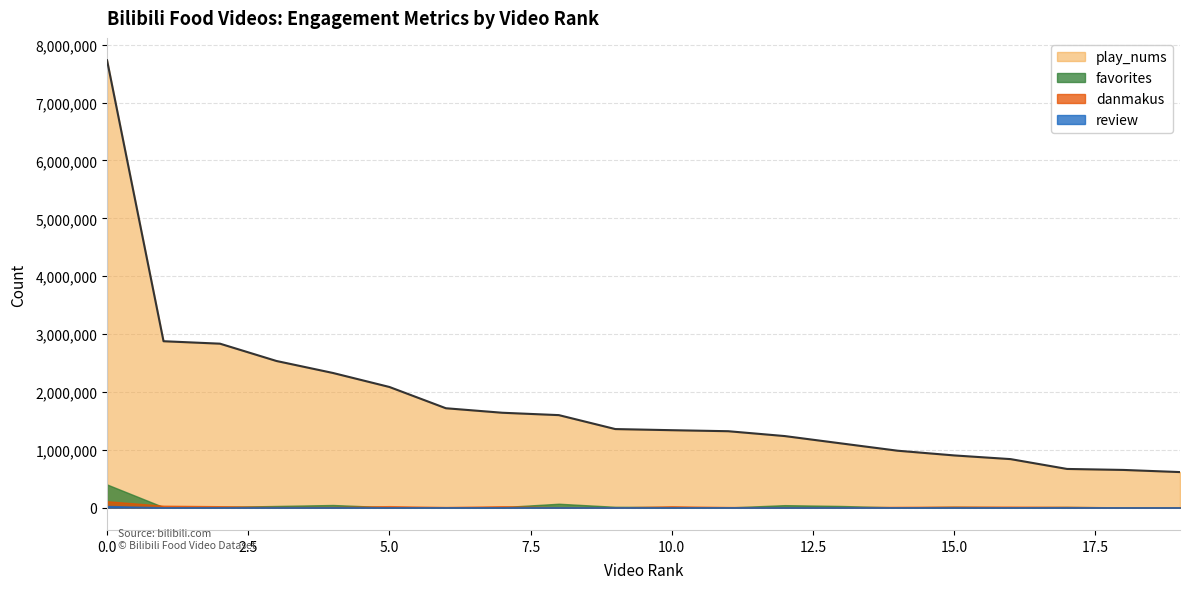

Which series has the largest range (max minus min)?

play_nums